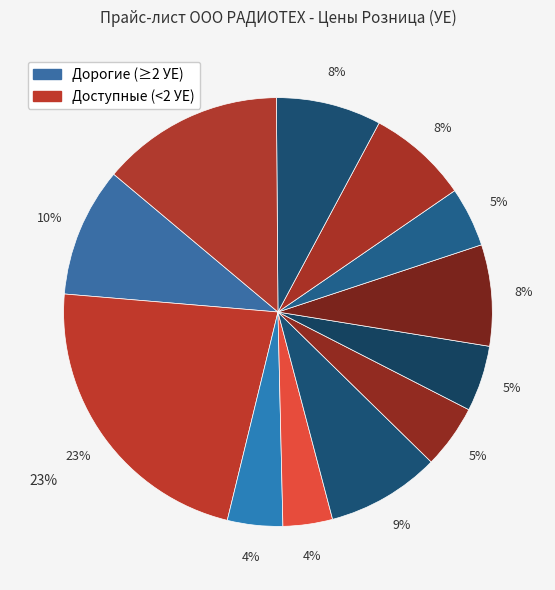

True or false: TRR1A05S00-R accounts for 16% of the total.

False